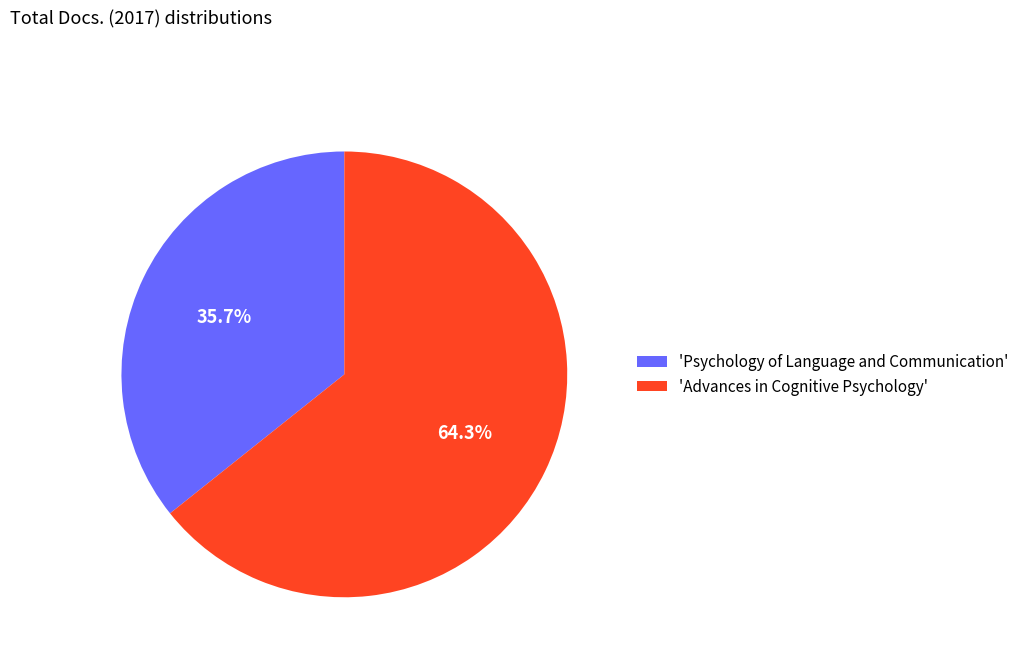

Rank the categories by value from lowest to highest.

'Psychology of Language and Communication', 'Advances in Cognitive Psychology'